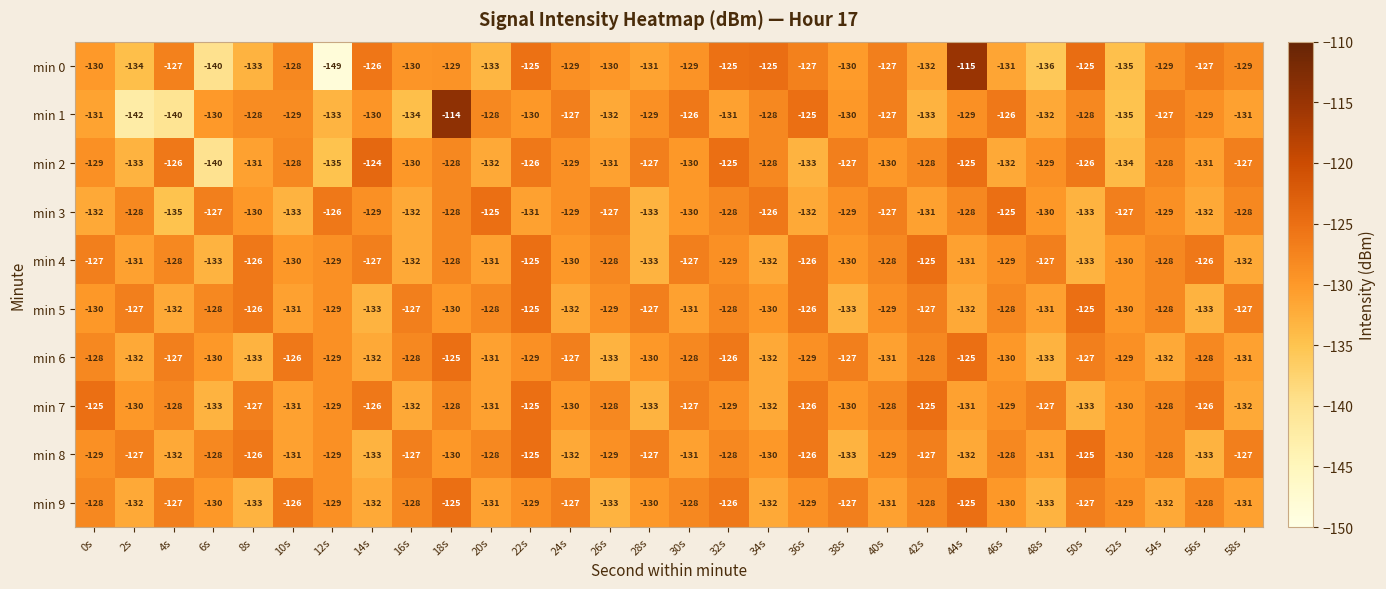

What is the maximum value for min 6?

-125